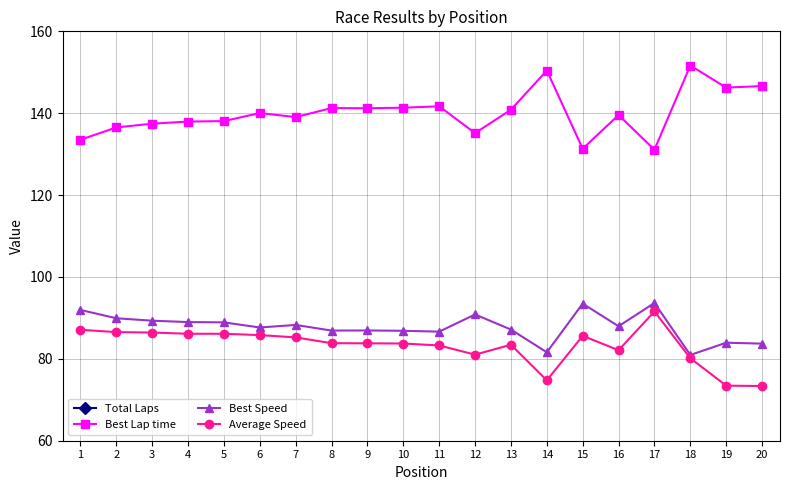

Is this an area chart (filled region under the line)?

No